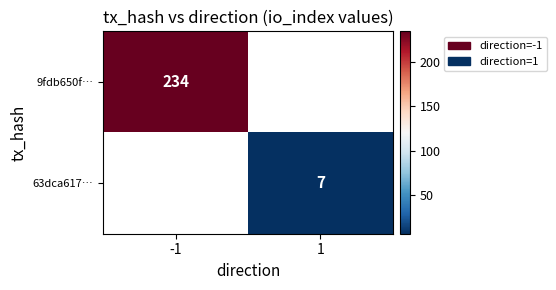

Count the number of data series in this chart.

2